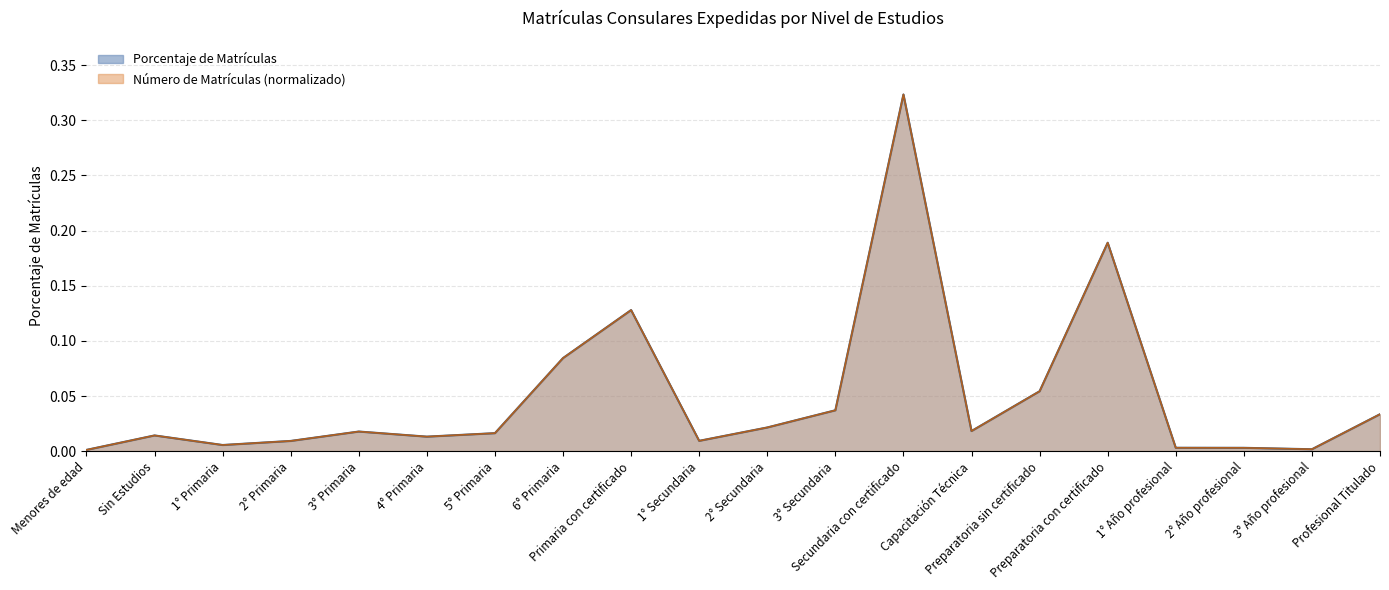

What is the label of the 10th point from the left?

1° Secundaria